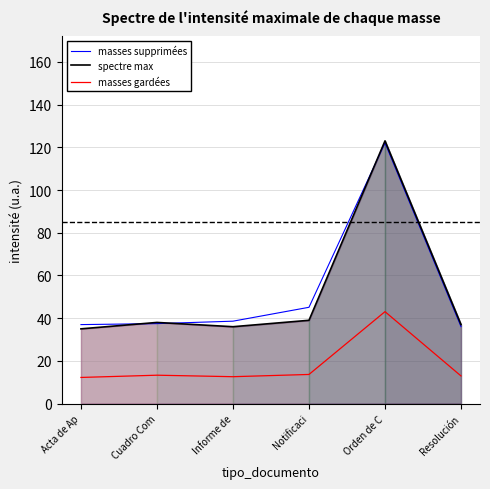

At which label is masses supprimées closest to 79?

Notificaci